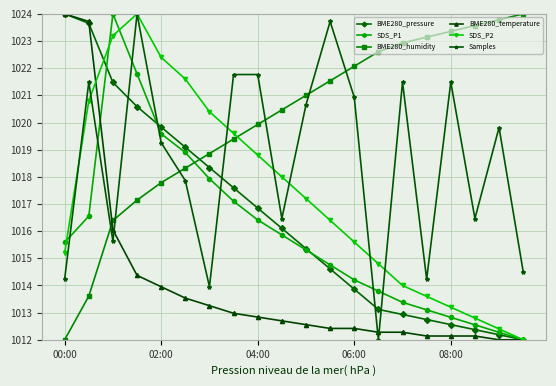

Is this an area chart (filled region under the line)?

No